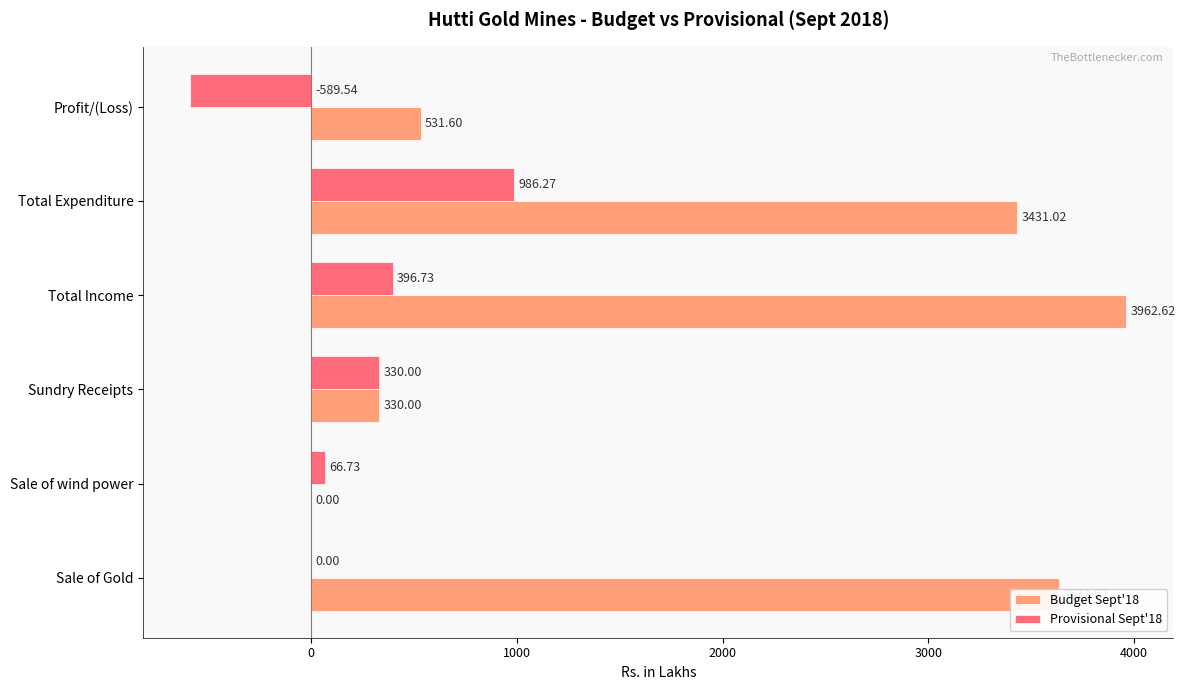

At which label is Budget Sept'18 closest to 1981?

Profit/(Loss)